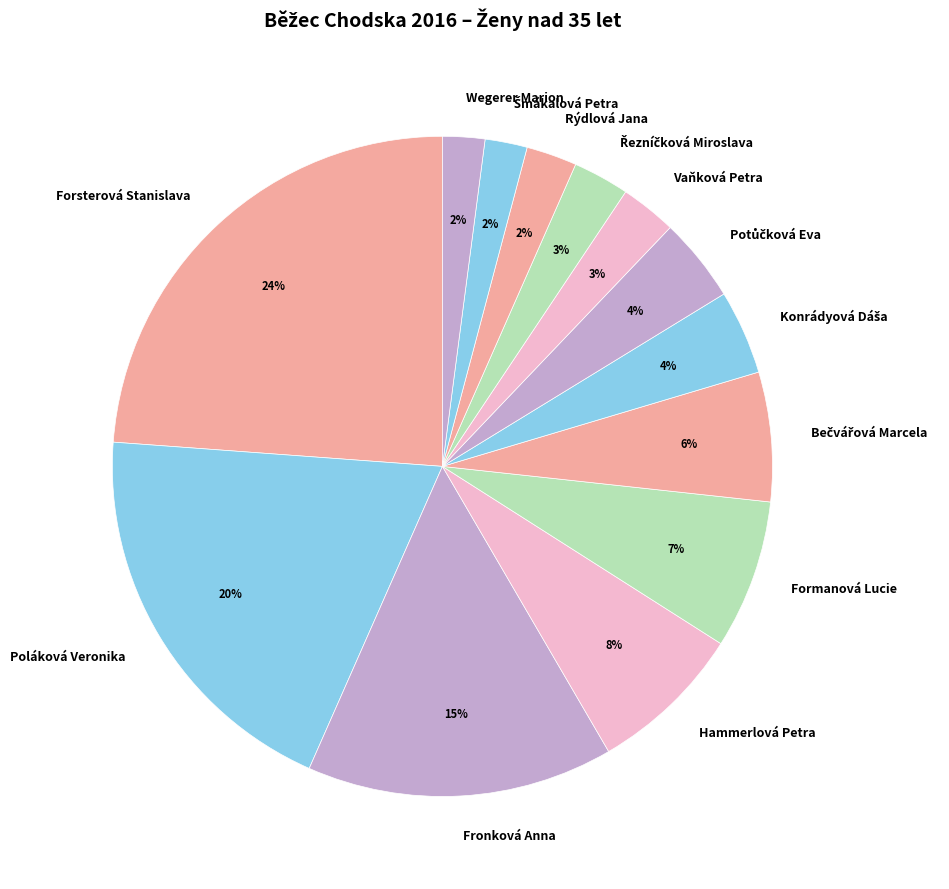

The Fronková Anna slice represents 8% of the pie. True or false?

False